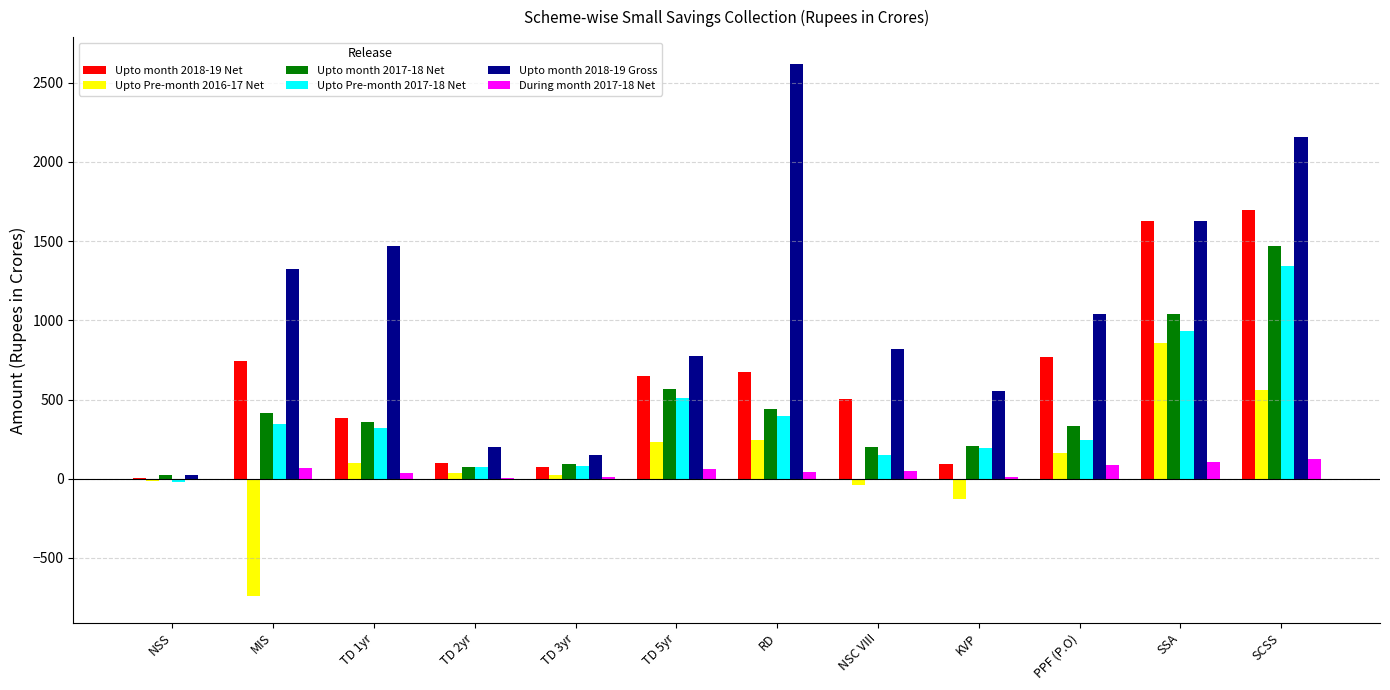

What is the total value across all series at TD 1yr?

2668.5